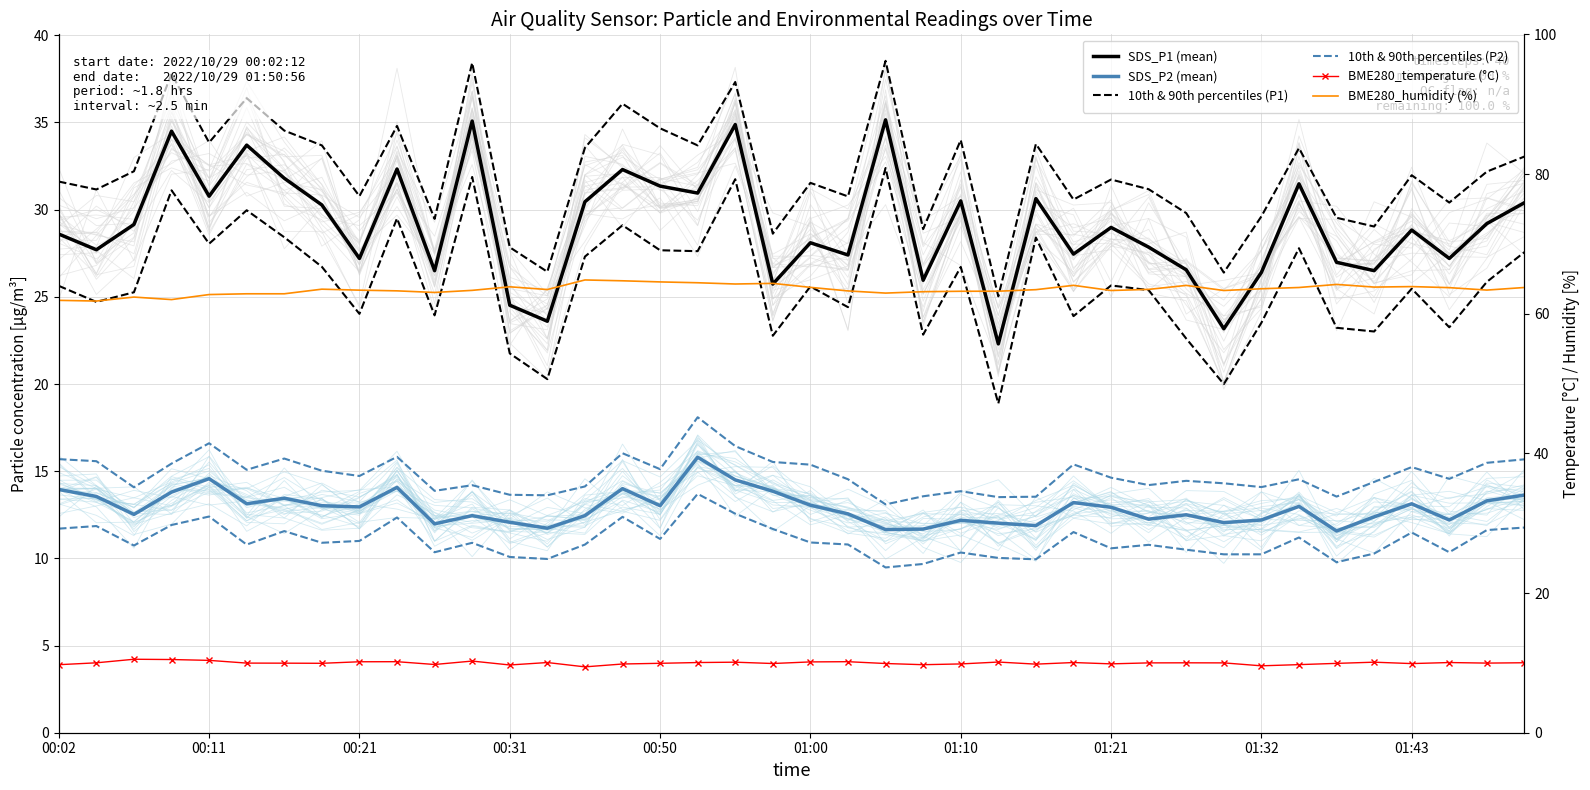

The BME280_humidity (%) series shows 32.0 at 23. True or false?

False